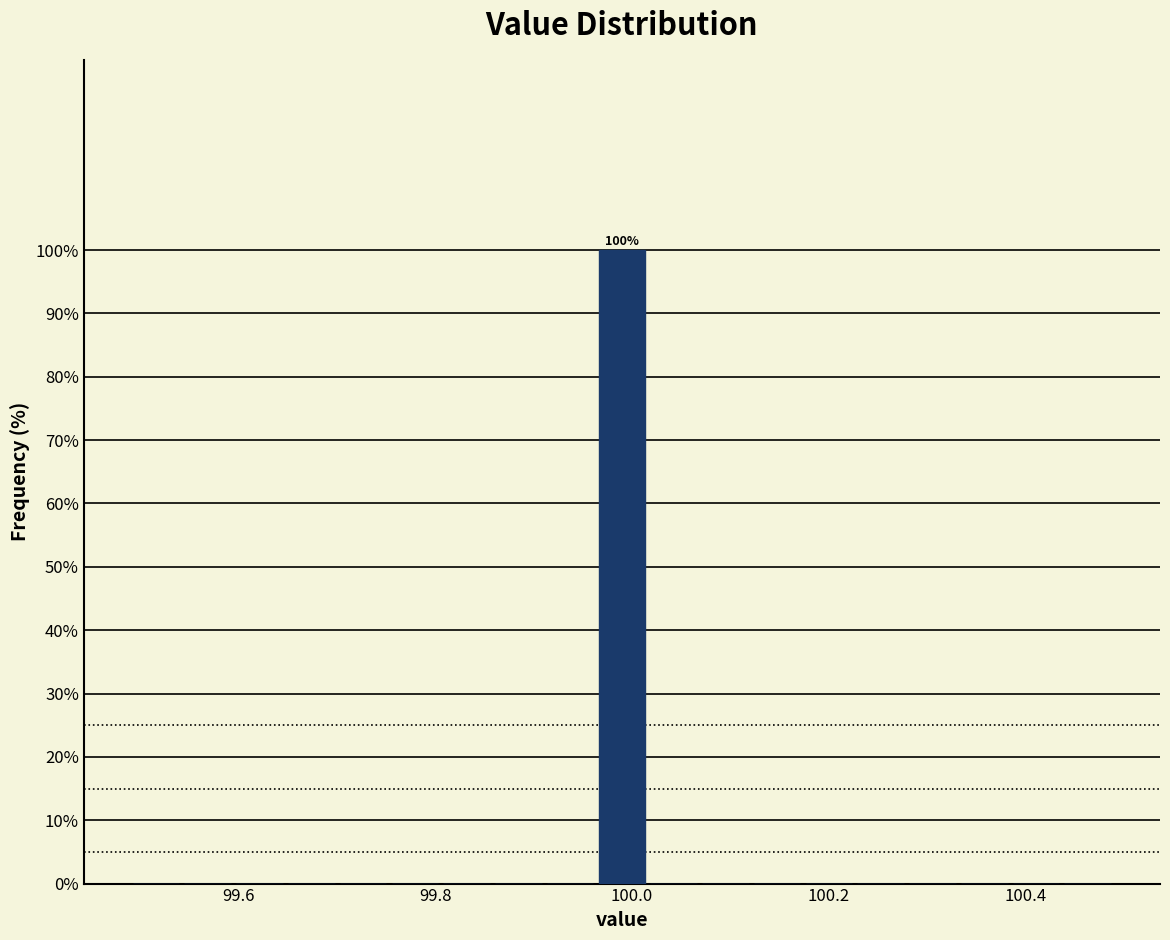

Around what value on the x-axis is the tallest bar? Give the approximate position of its centre, as read against the axis.

100.00